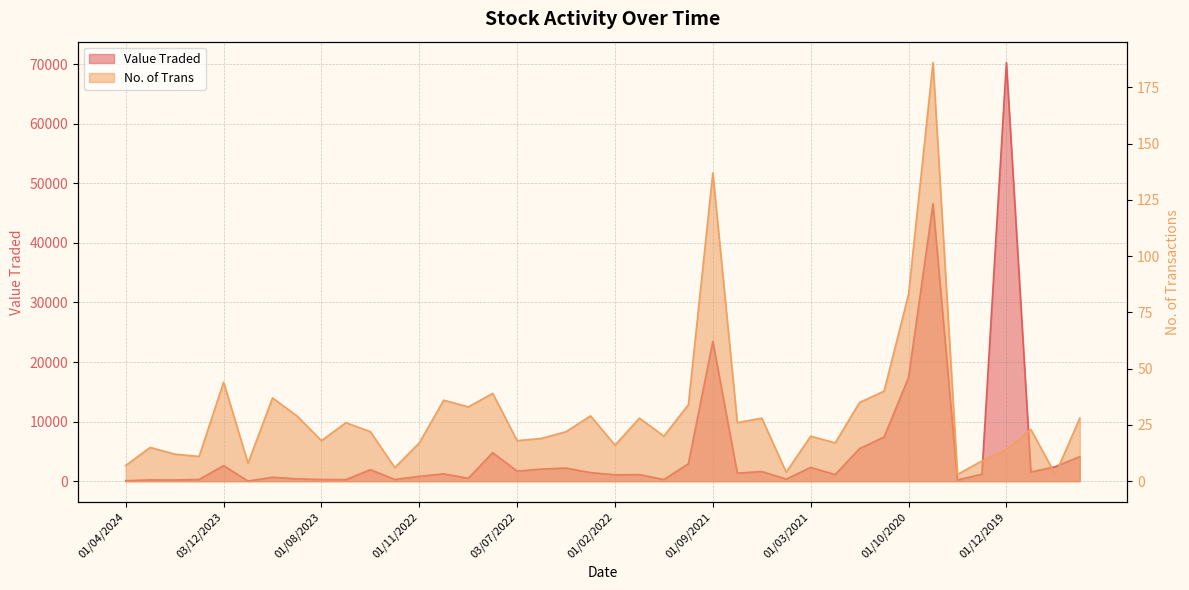

Which series has the largest total across all categories?

Value Traded